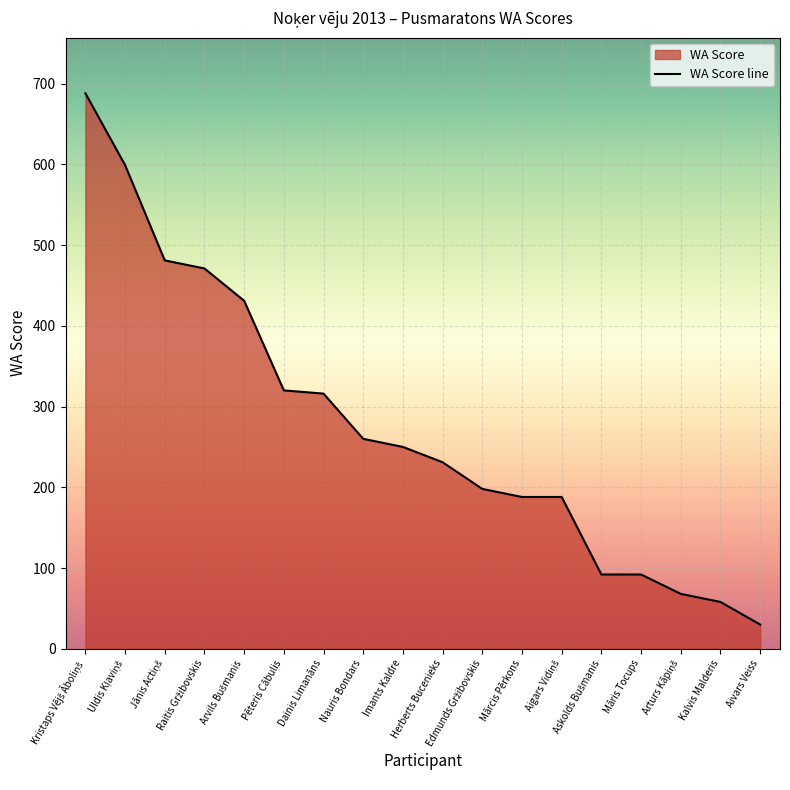

What is the label of the 16th point from the left?

Arturs Kāpiņš